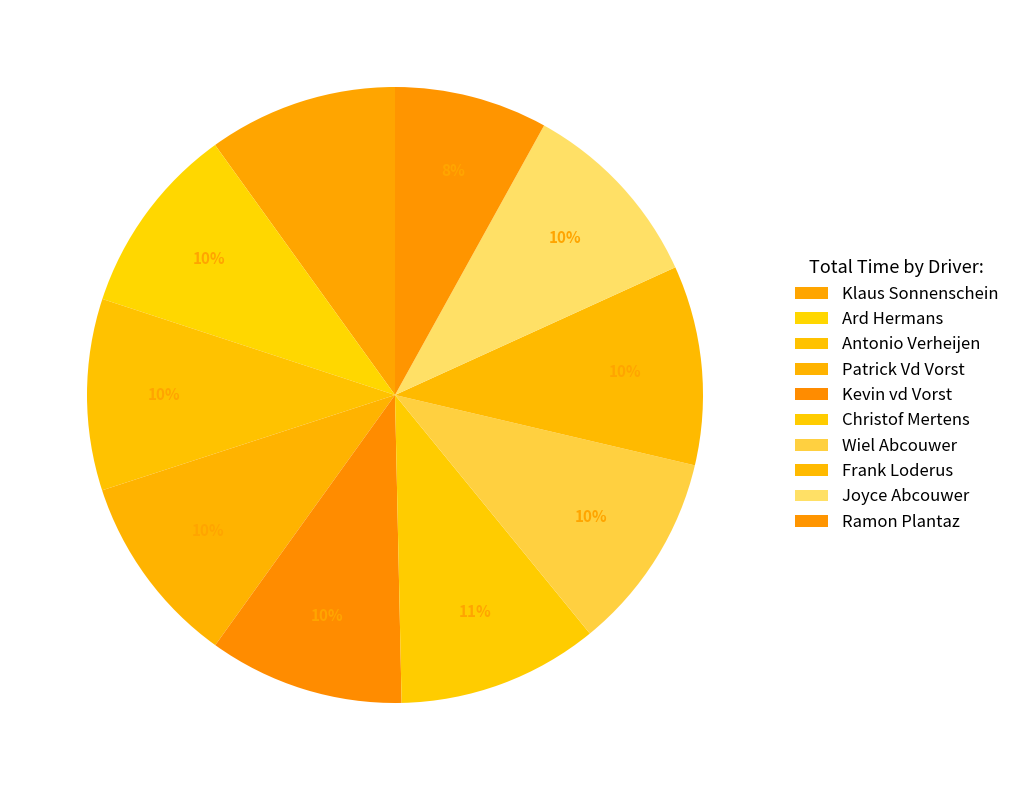

How many slices are in this pie chart?

10